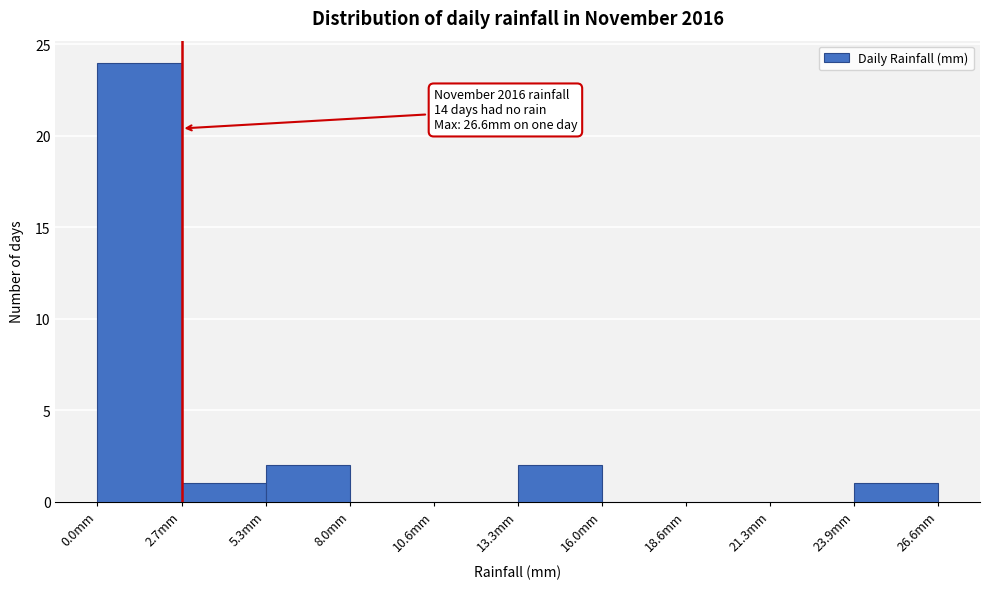

Over which range of the x-axis is the bar tallest?

0.0 to 2.5